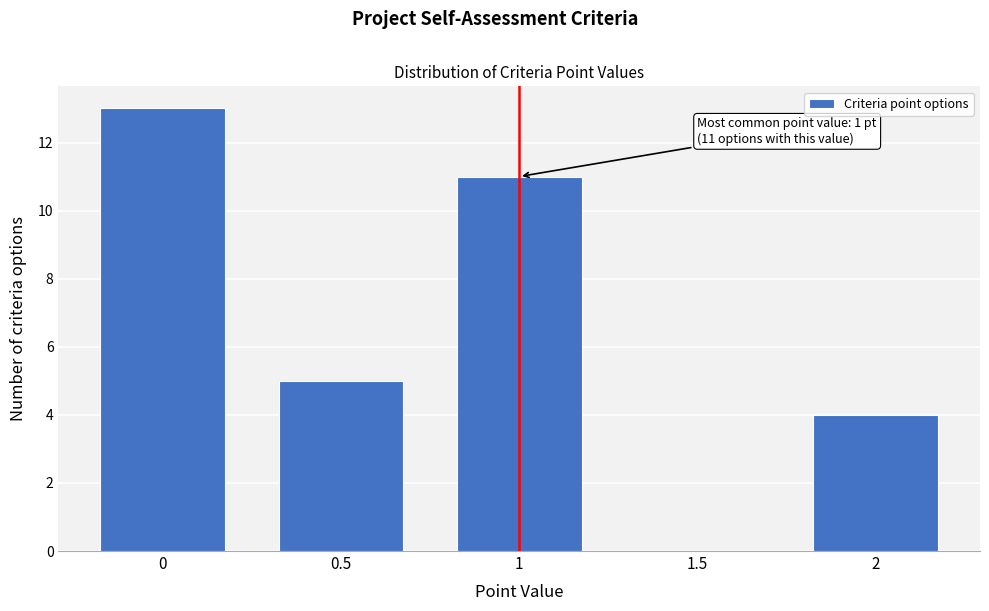

Over which range of the x-axis is the bar tallest?

-0.25 to 0.25